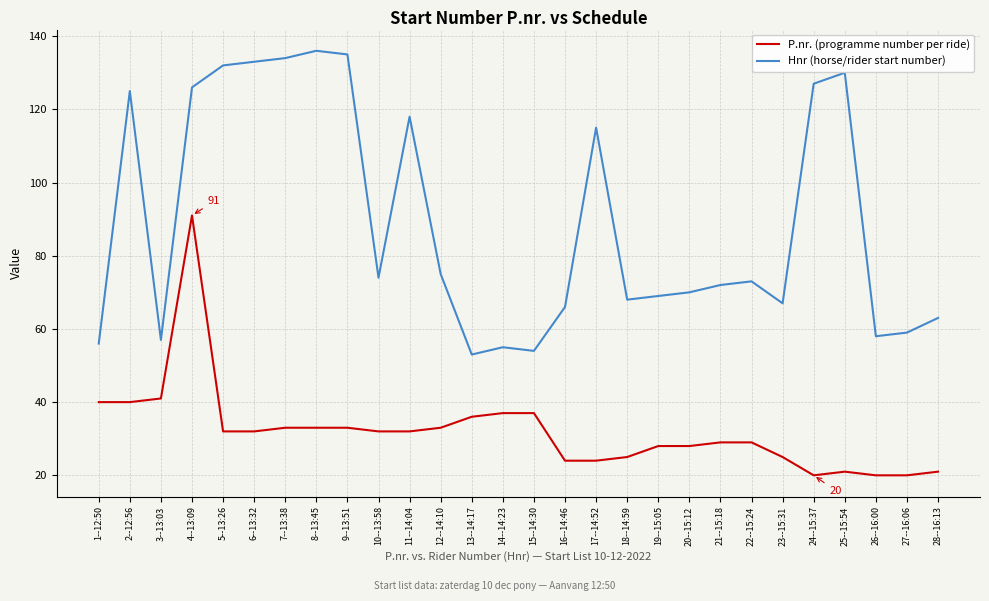

True or false: Hnr (horse/rider start number) and P.nr. (programme number per ride) intersect in this chart.

False